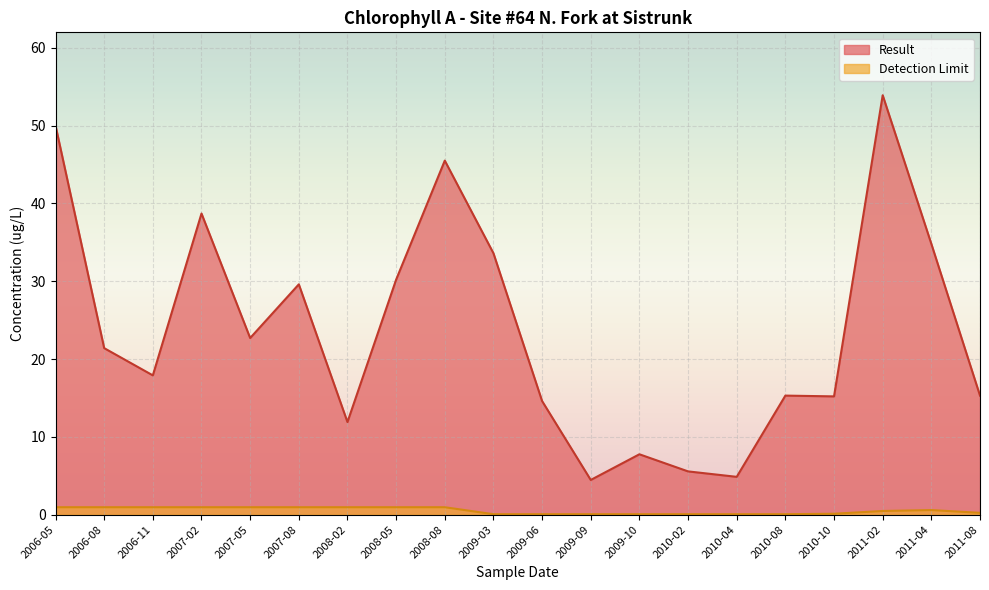

Is it true that Result equals 50.0 at 2006-05?

True